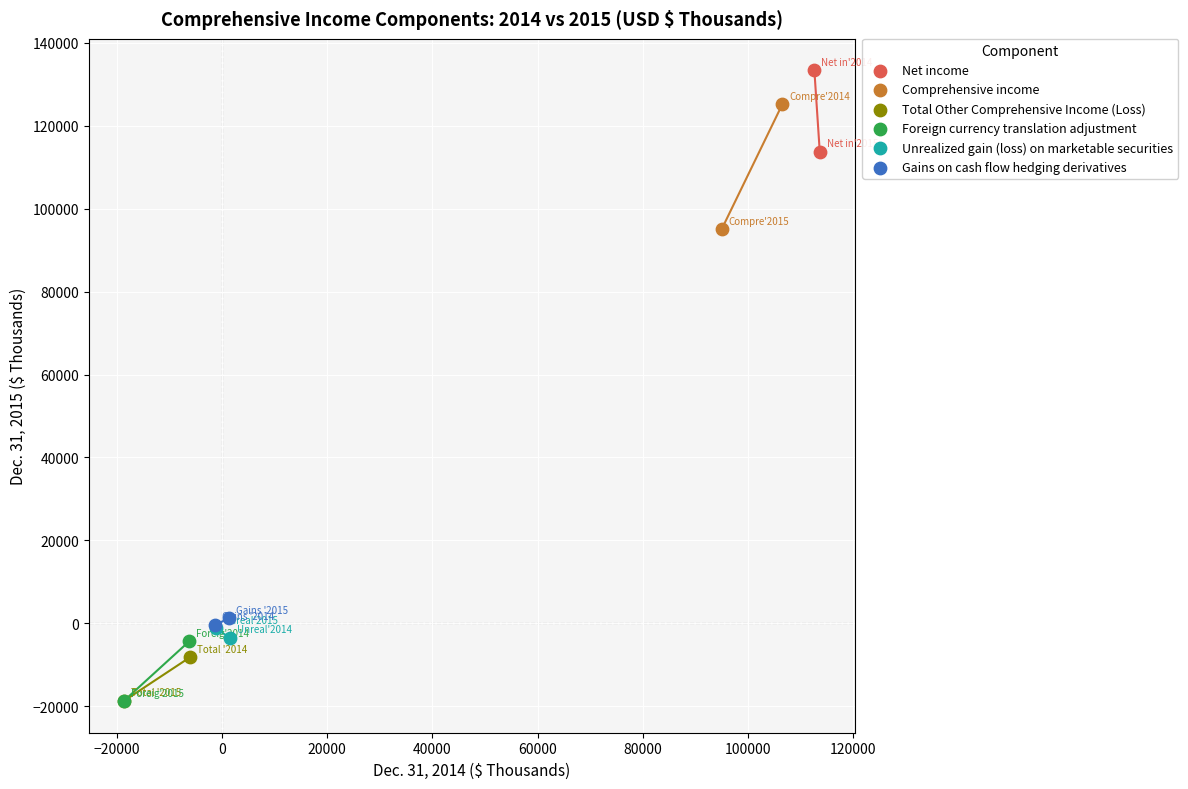

Which series contains the highest Y value?

Net income